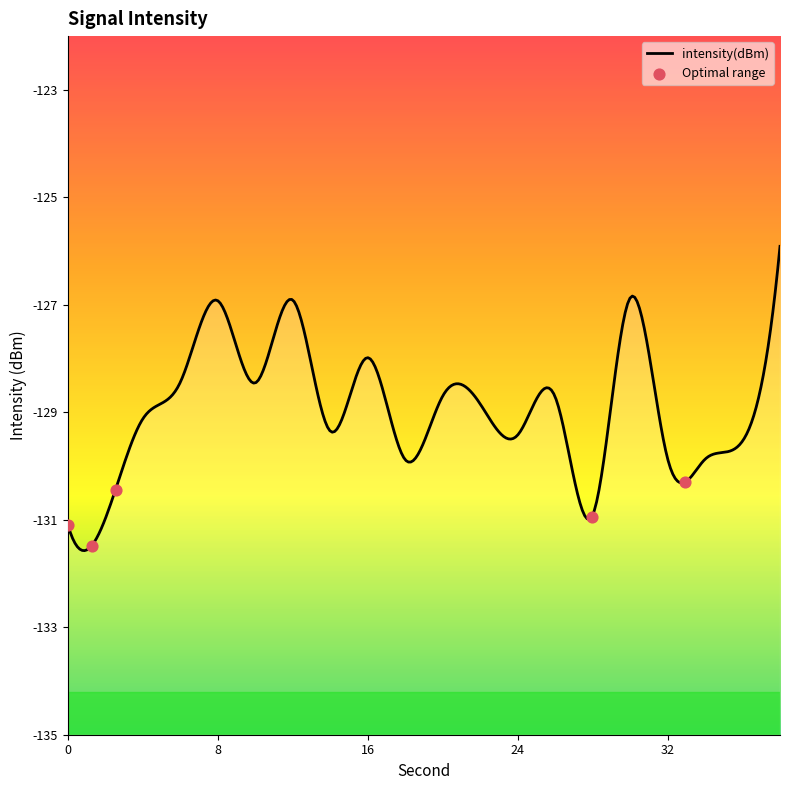

Which has a higher value, 0 or 30?

30